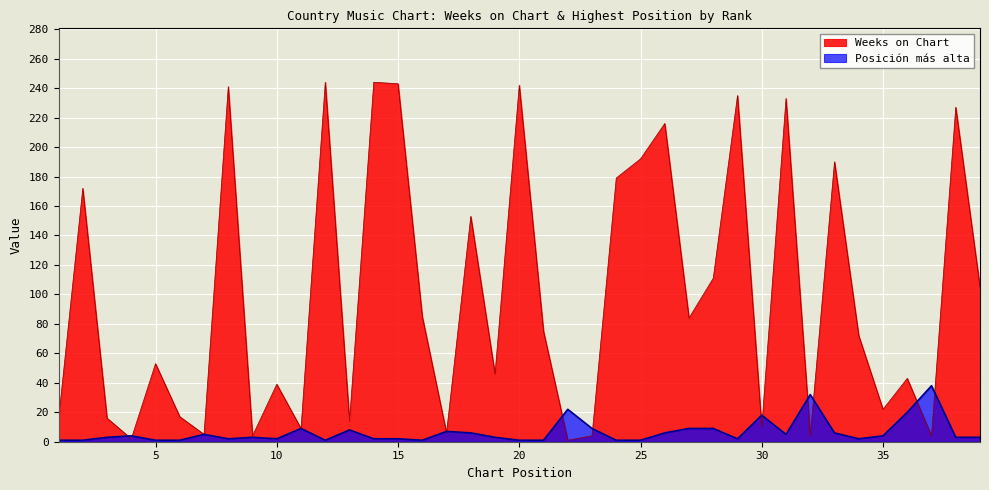

At which category does the chart reach its peak across all series?

12